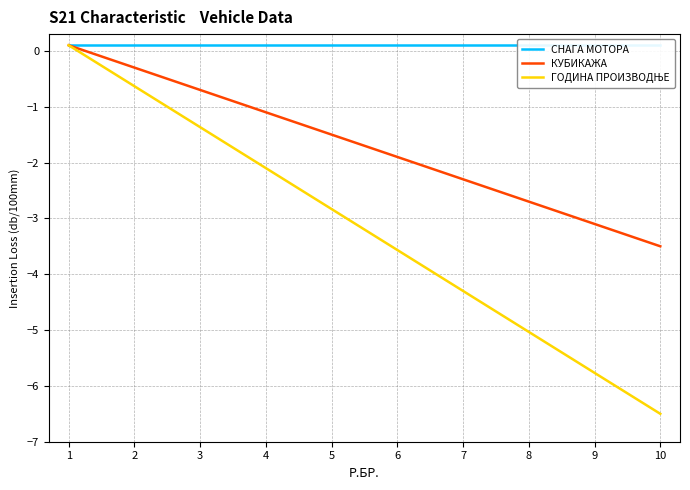

True or false: СНАГА МОТОРА and КУБИКАЖА cross at least once.

False